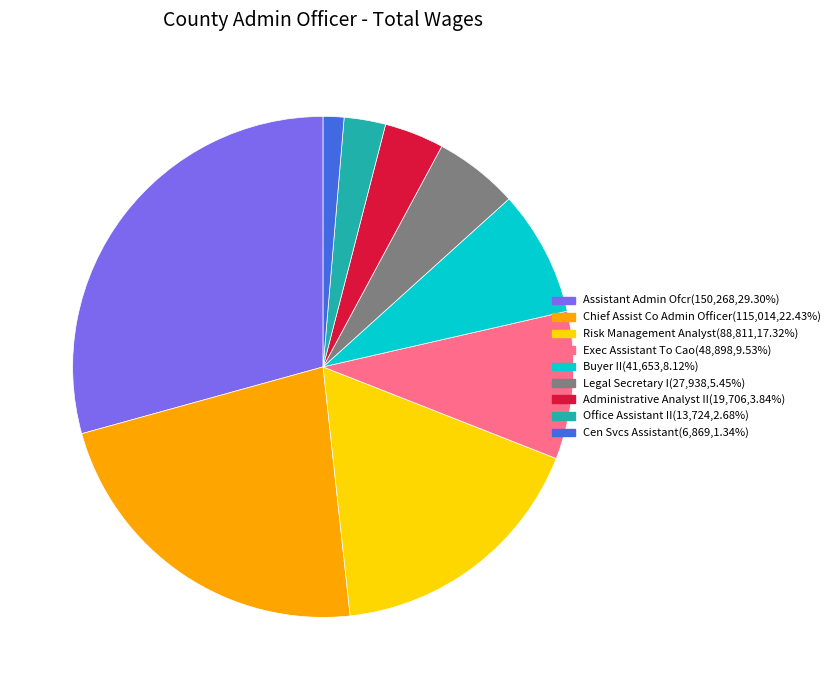

Is Legal Secretary I the majority of the pie?

No